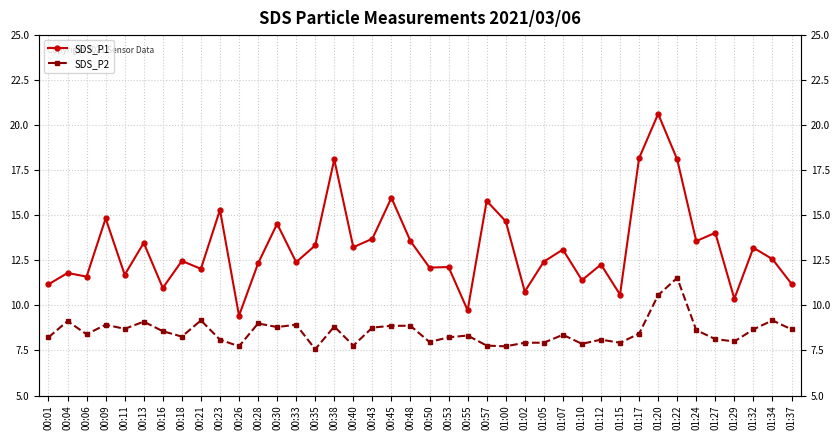

What is the label of the 3rd point from the left?

00:06